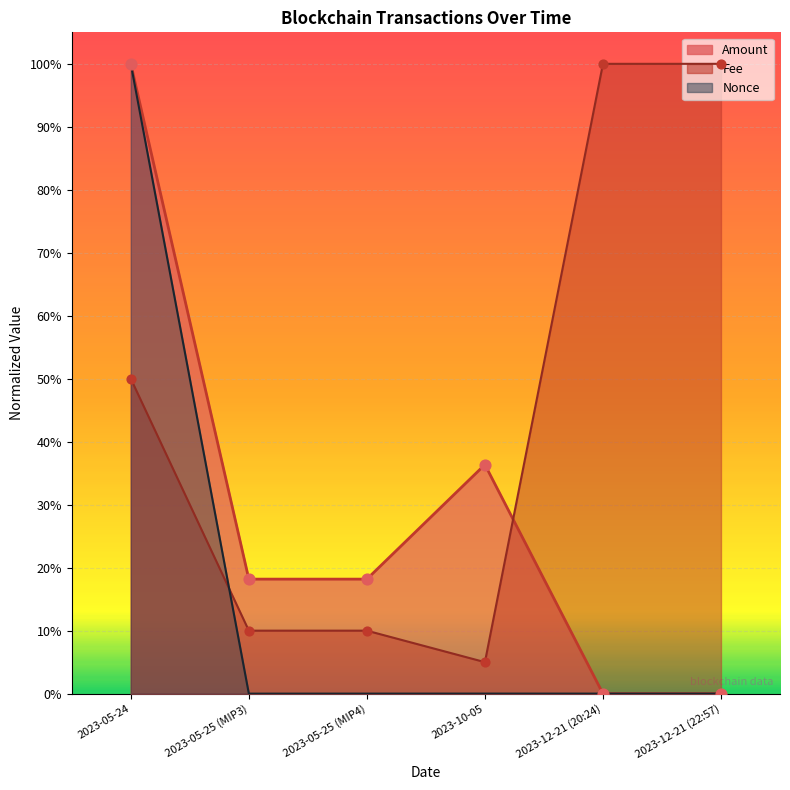

At how many categories does at least one series exceed 0?

6